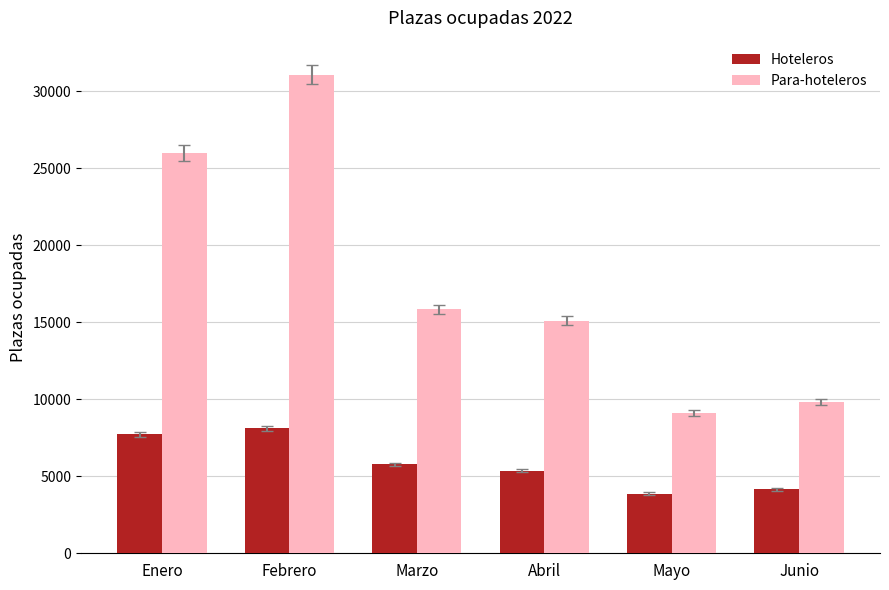

What is the average value of the Para-hoteleros series?

17827